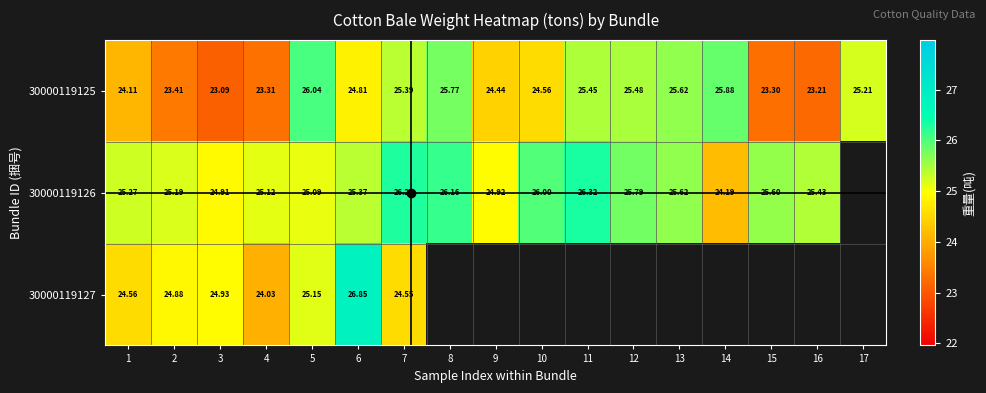

What is the lowest value of the 30000119126 series?

24.2